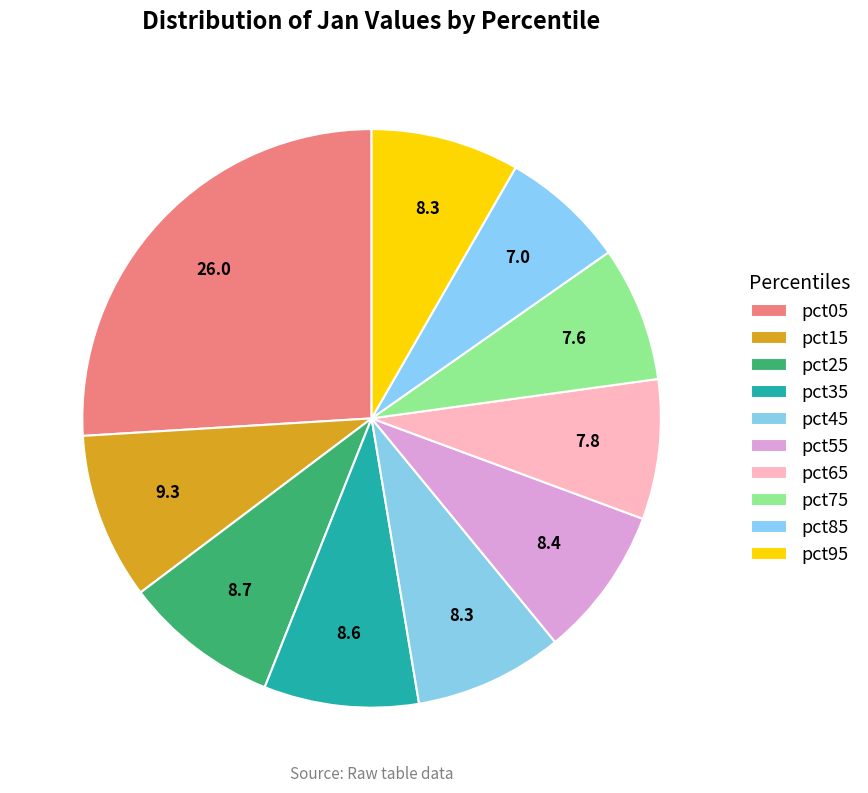

Does pct75 represent more than half of the total?

No